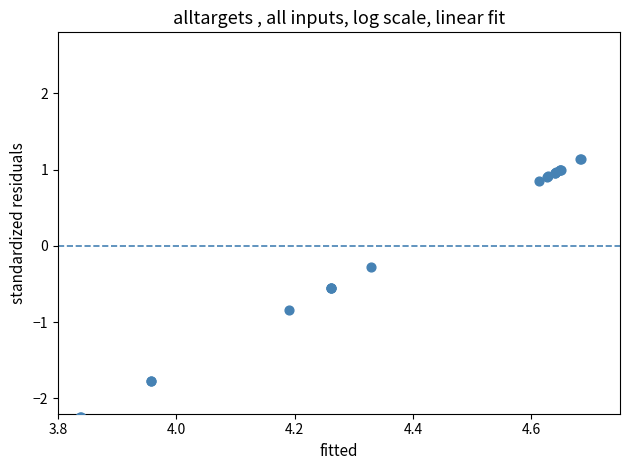

What Y value in the scatter plot is closest to 0?

-0.3